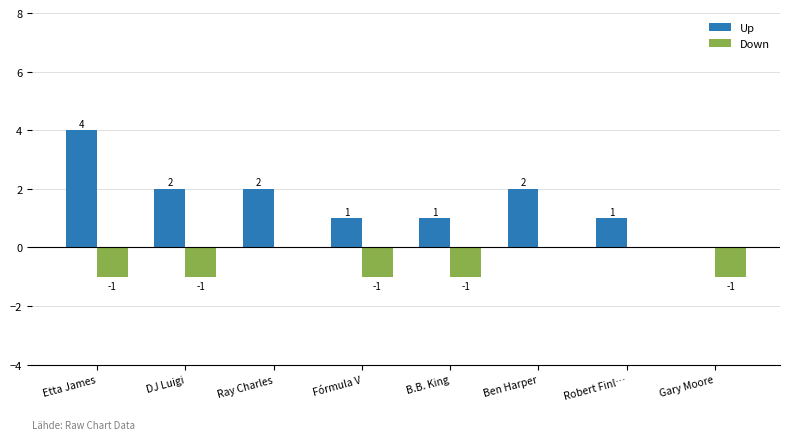

Which category has the highest value across all series?

Etta James